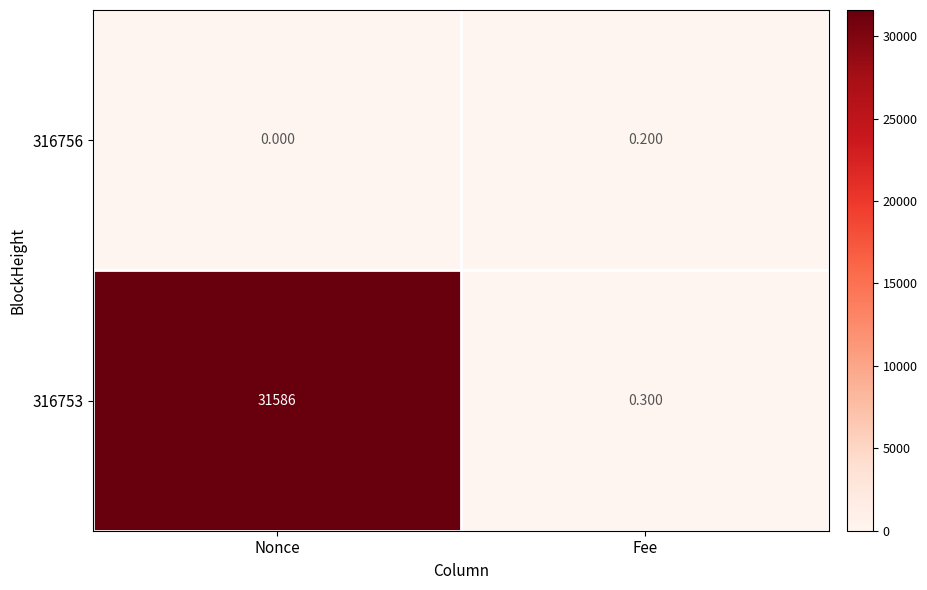

Where is 316753 nearest to the value 15793?

Fee